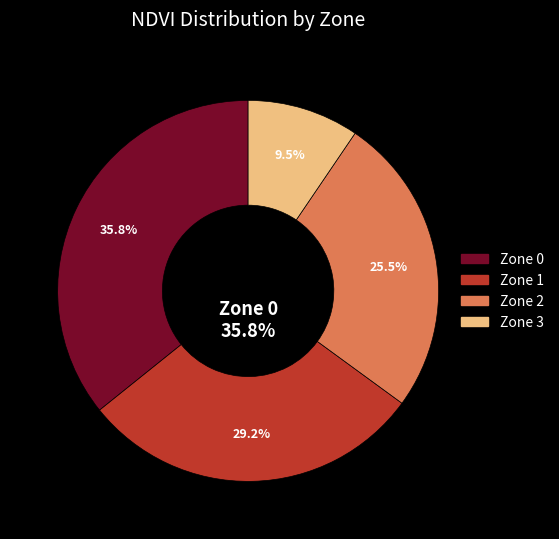

Rank the categories by value from highest to lowest.

Zone 0, Zone 1, Zone 2, Zone 3